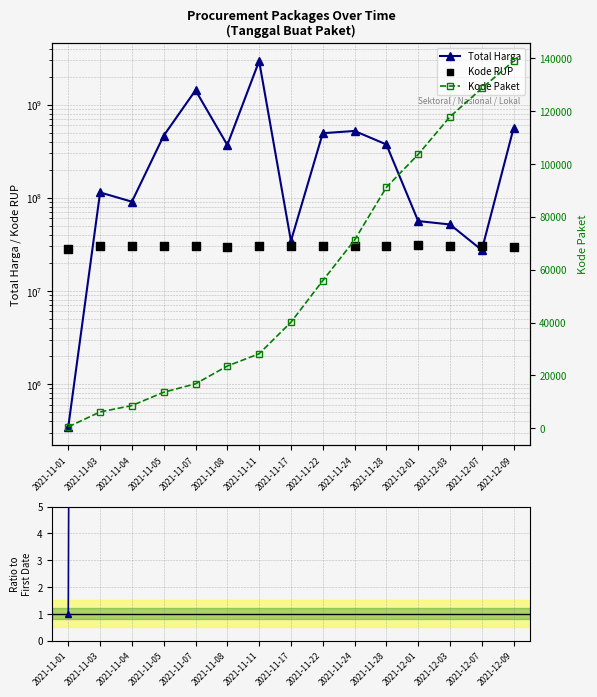

Which series contains the highest Y value?

Total Harga